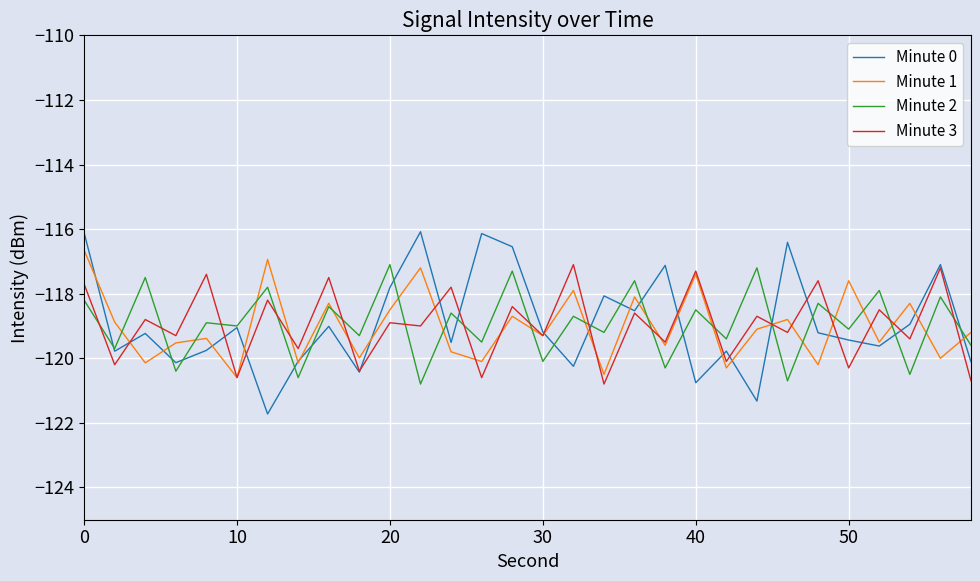

Which series ends up on top after the final intersection of Minute 3 and Minute 1?

Minute 1